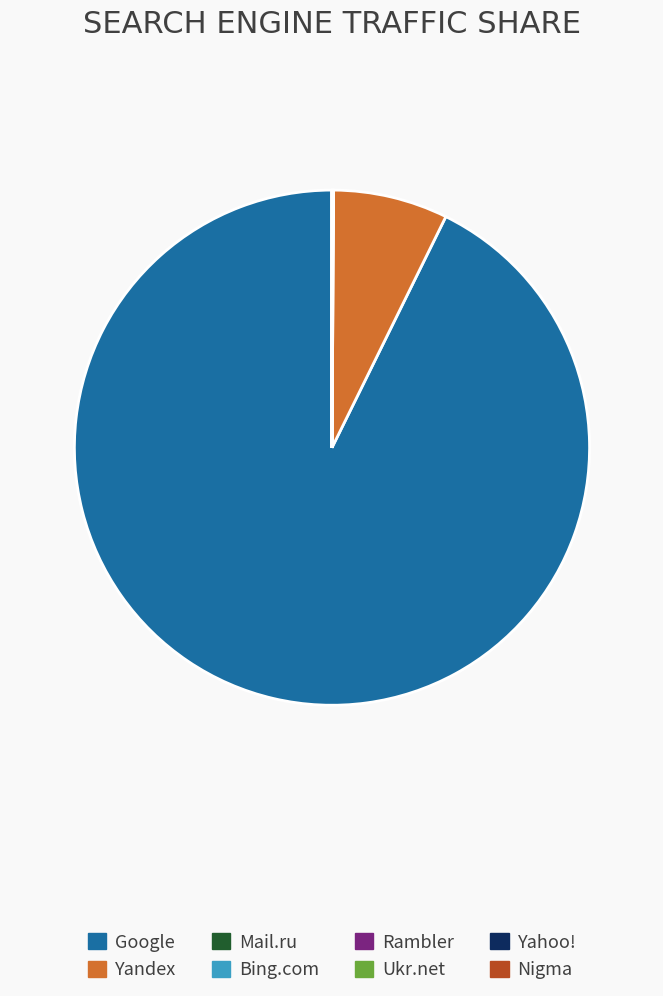

Approximately how many times larger is the value at Google compared to Yandex?

12.5